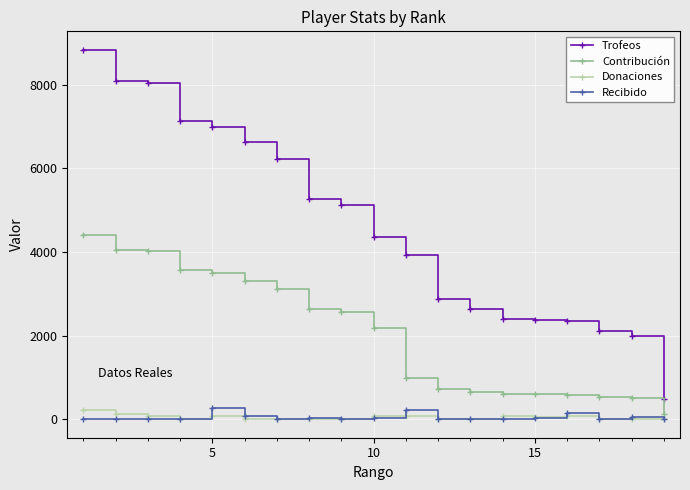

True or false: Contribución and Recibido intersect in this chart.

False